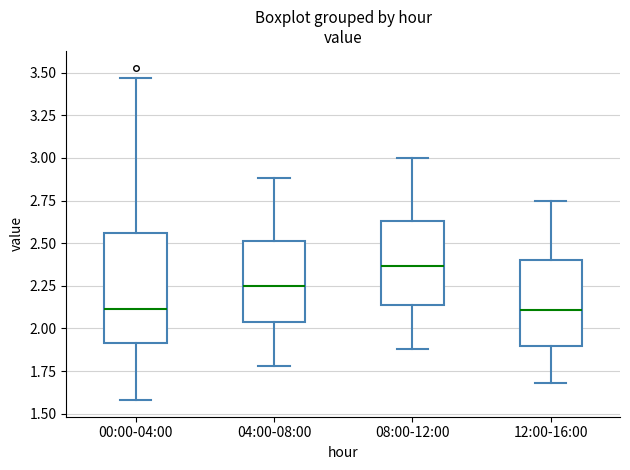

Where does the lower whisker of the box for 08:00-12:00 end on the y-axis? The values are not printed on the chart, so give them approximately, as read against the axis.

1.90